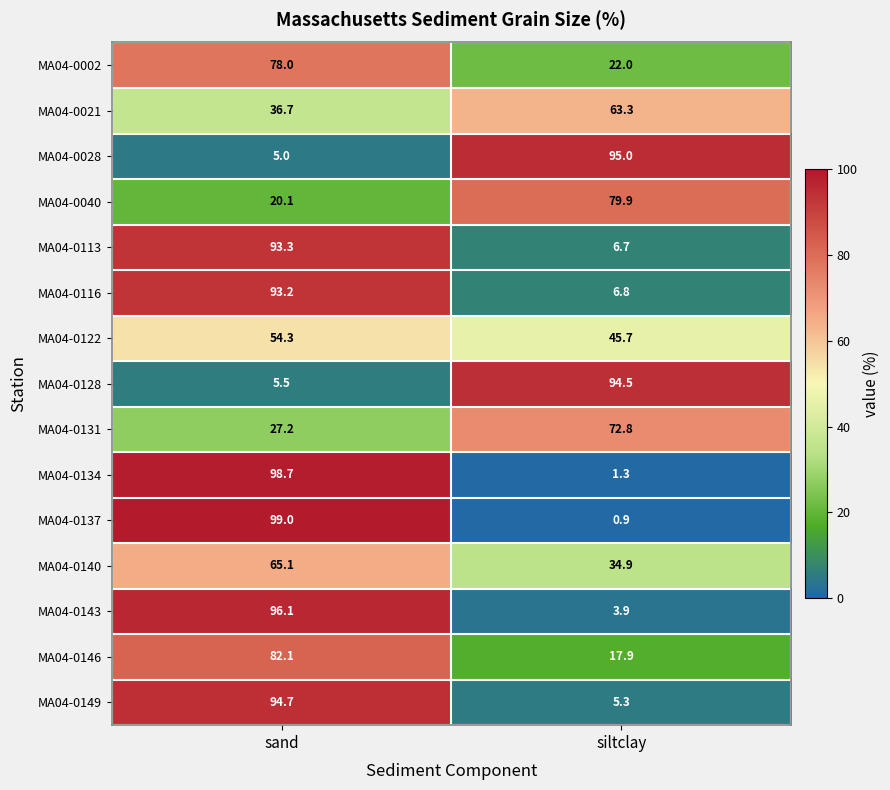

At how many categories does at least one series exceed 56?

2